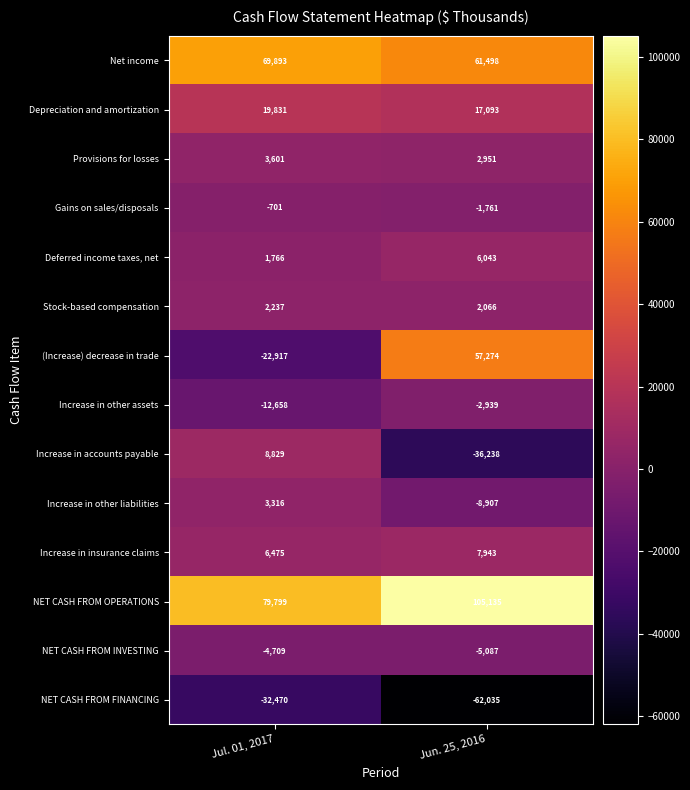

True or false: (Increase) decrease in trade has a value of 57274 at Jun. 25, 2016.

True